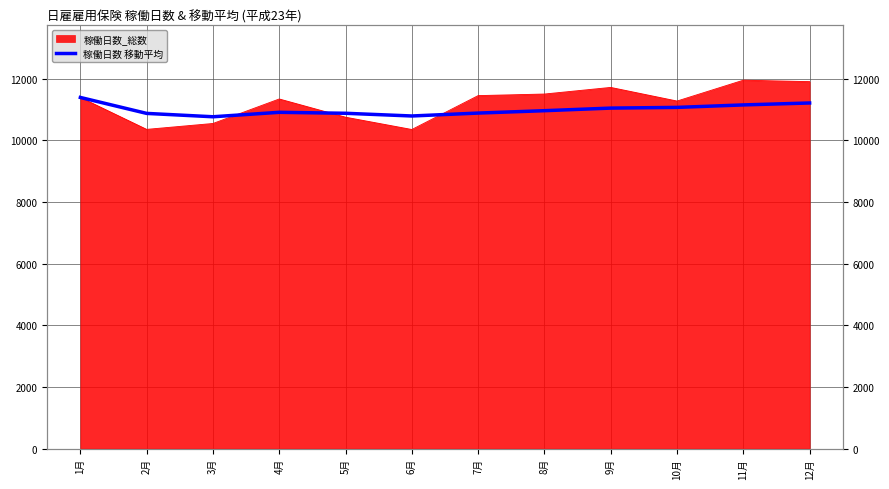

True or false: there are more than 0 points higher than both neighbors.

True